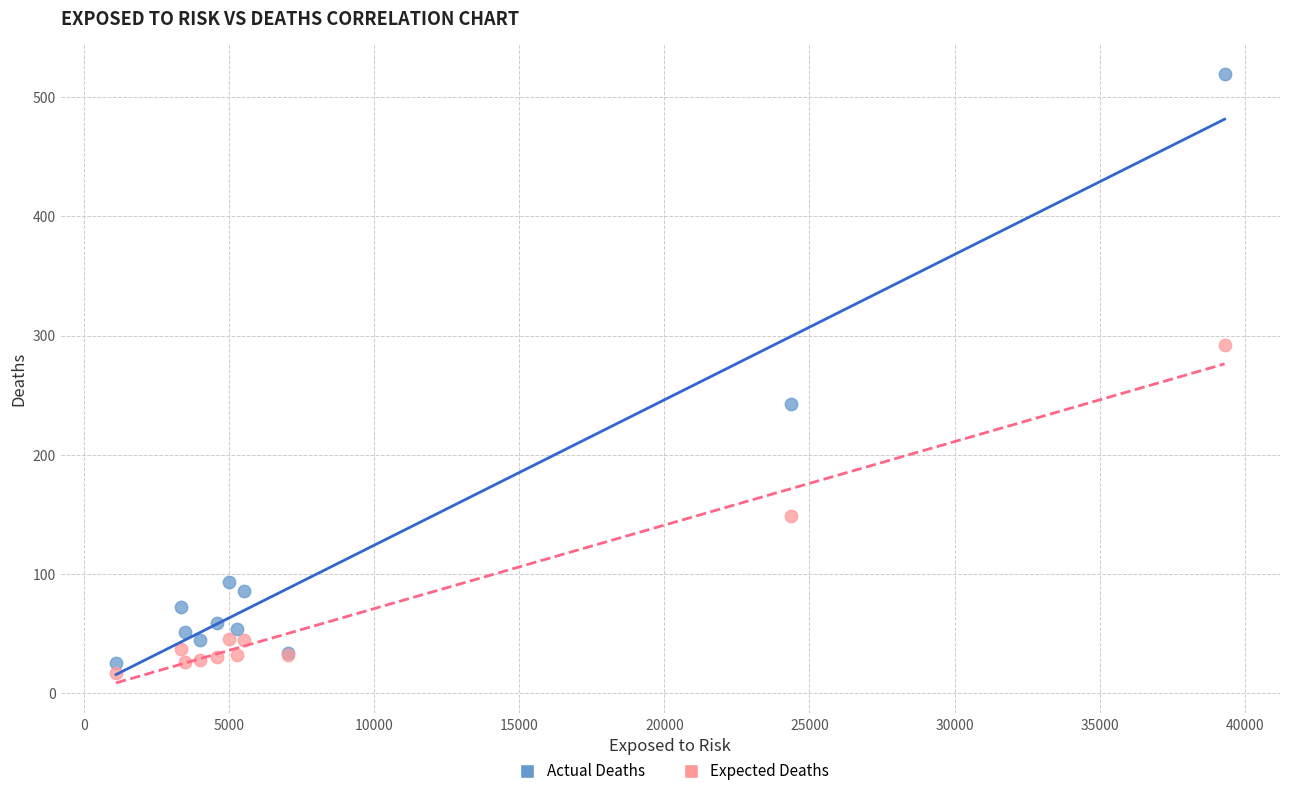

What is the X range (max minus min) for the scatter plot?

38204.0